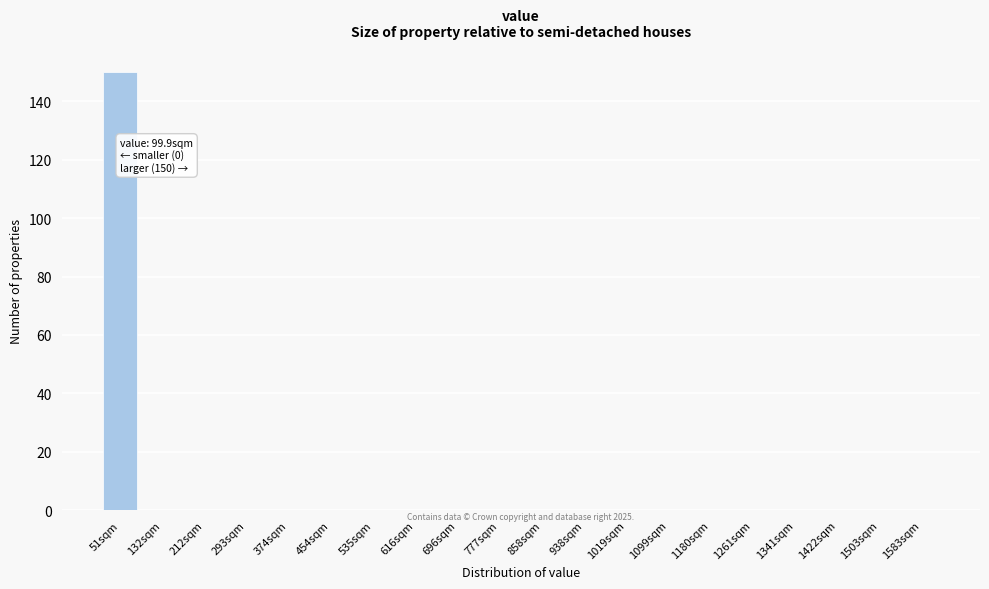

Reading left to right, transcribe all the data shown in this chart.

51sqm=150	132sqm=0	212sqm=0	293sqm=0	374sqm=0	454sqm=0	535sqm=0	616sqm=0	696sqm=0	777sqm=0	858sqm=0	938sqm=0	1019sqm=0	1099sqm=0	1180sqm=0	1261sqm=0	1341sqm=0	1422sqm=0	1503sqm=0	1583sqm=0